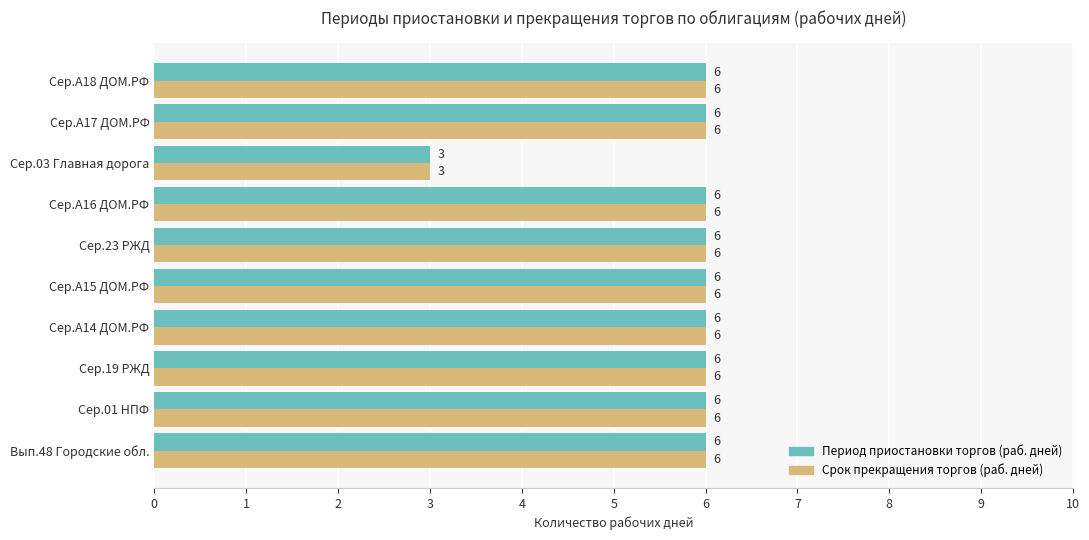

What is the minimum value for Период приостановки торгов (раб. дней)?

3